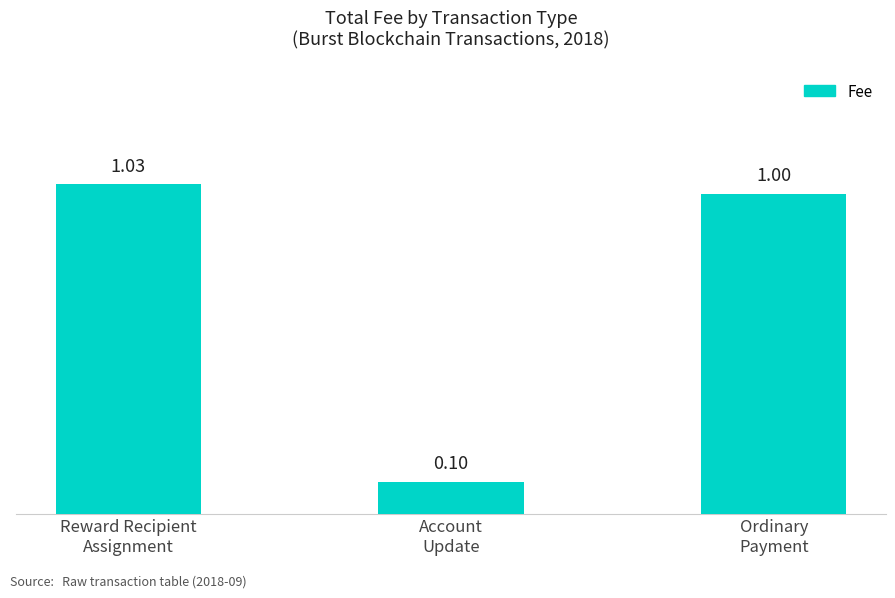

Rank the categories by value from lowest to highest.

Account
Update, Ordinary
Payment, Reward Recipient
Assignment